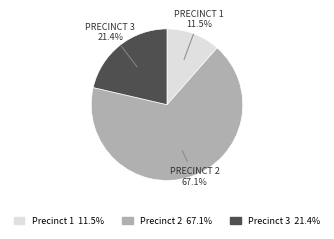

Is the sum of Precinct 2 and Precinct 1 greater than half?

Yes